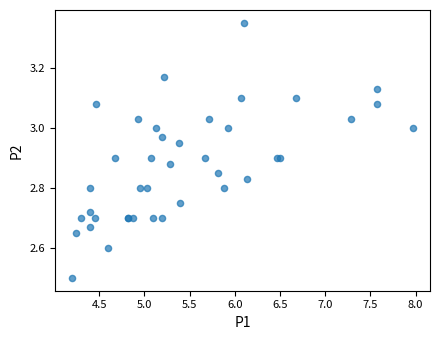

What Y value in the scatter plot is closest to 2?

2.5